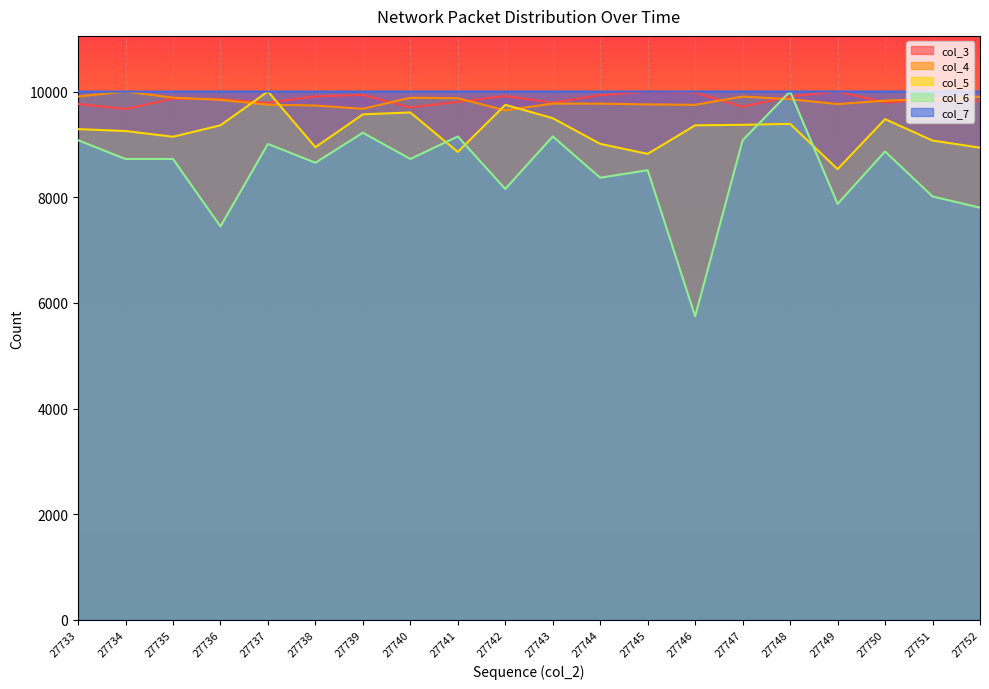

Is it true that col_5 equals 16555.6 at 27739?

False